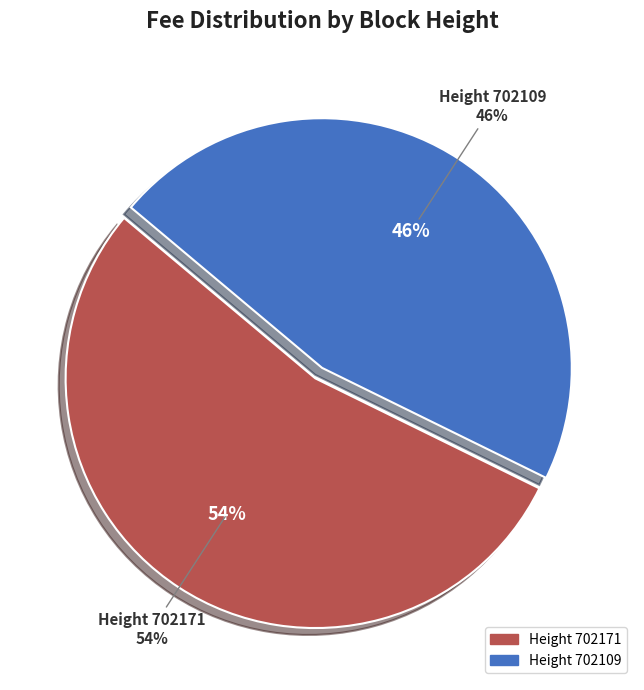

Combined, what portion of the pie is 702171 and 702109?

100.0%